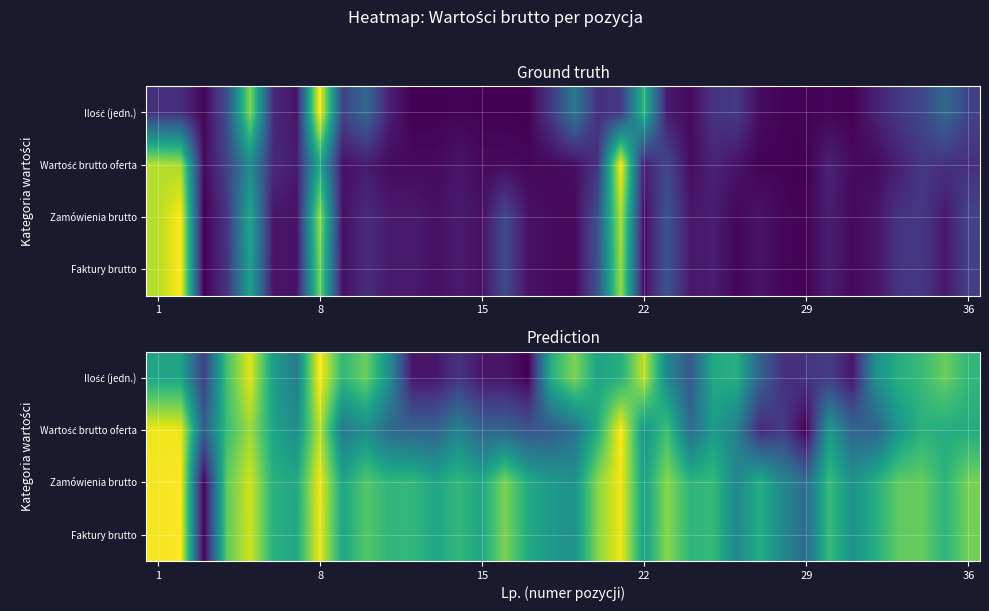

At how many categories does at least one series exceed 0?

36